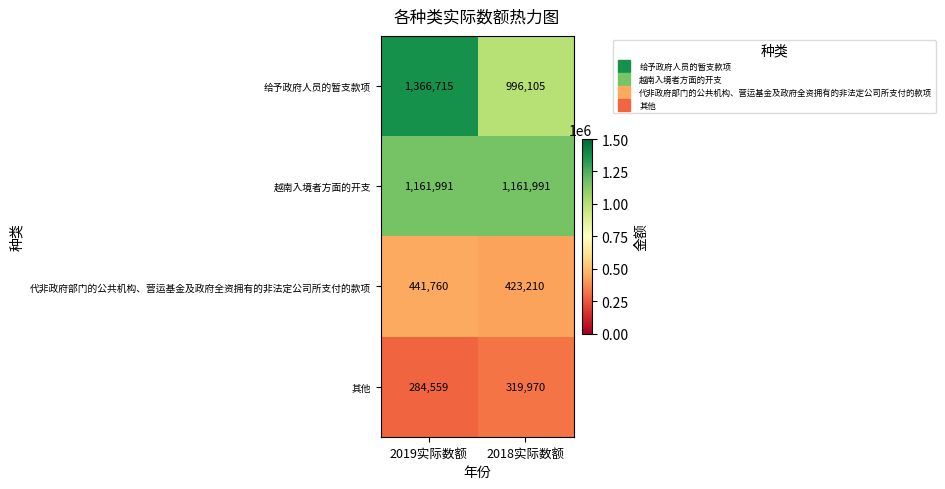

Reading left to right, list all the values displayed in this chart.

给予政府人员的暂支款项: 2019实际数额=1366715	2018实际数额=996105
越南入境者方面的开支: 2019实际数额=1161991	2018实际数额=1161991
代非政府部门的公共机构、营运基金及政府全资拥有的非法定公司所支付的款项: 2019实际数额=441760	2018实际数额=423210
其他: 2019实际数额=284559	2018实际数额=319970